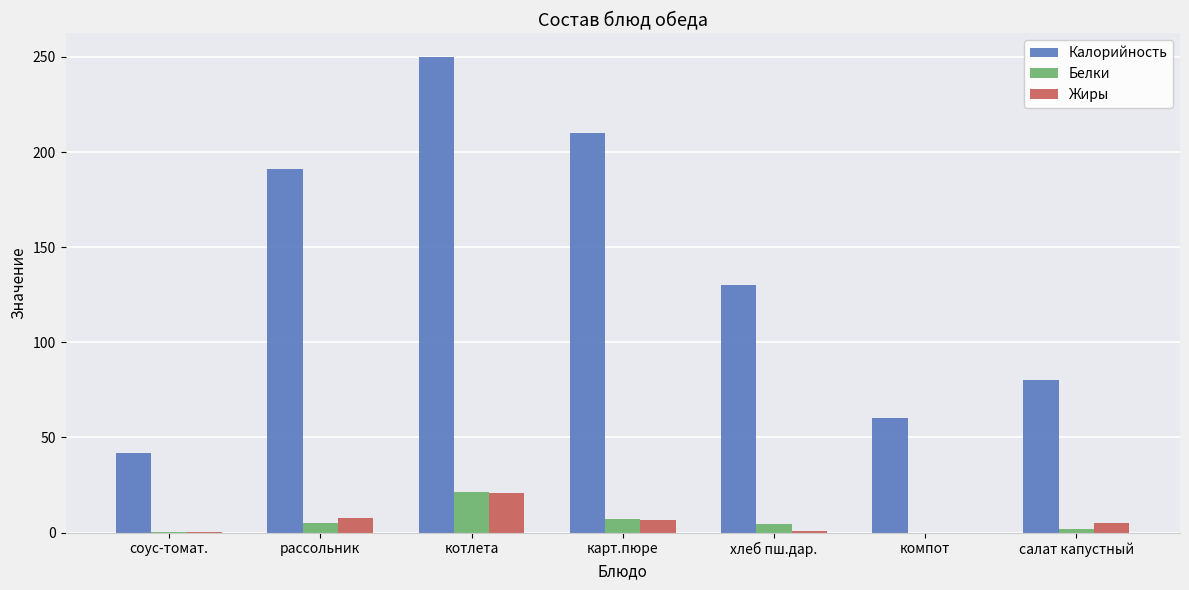

At which category is the sum across all series the highest?

котлета